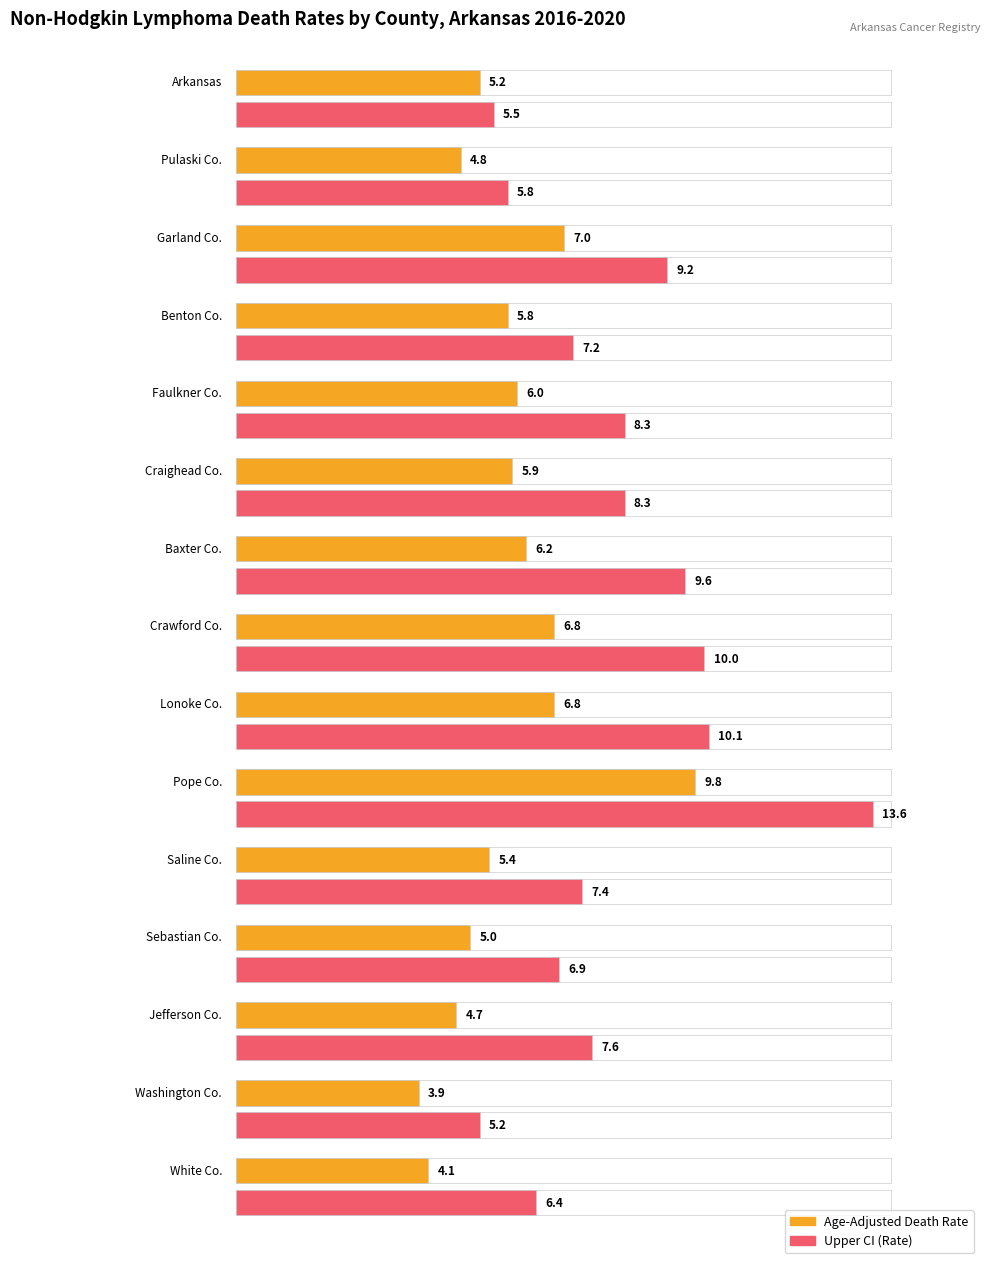

Which series has the largest total across all categories?

Upper CI